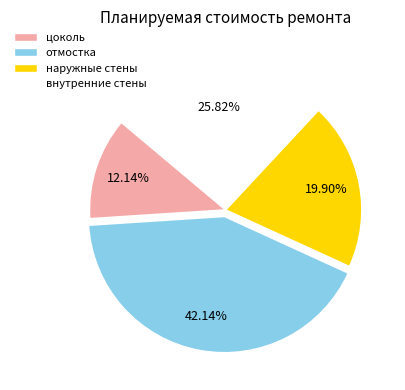

How many slices are in this pie chart?

4